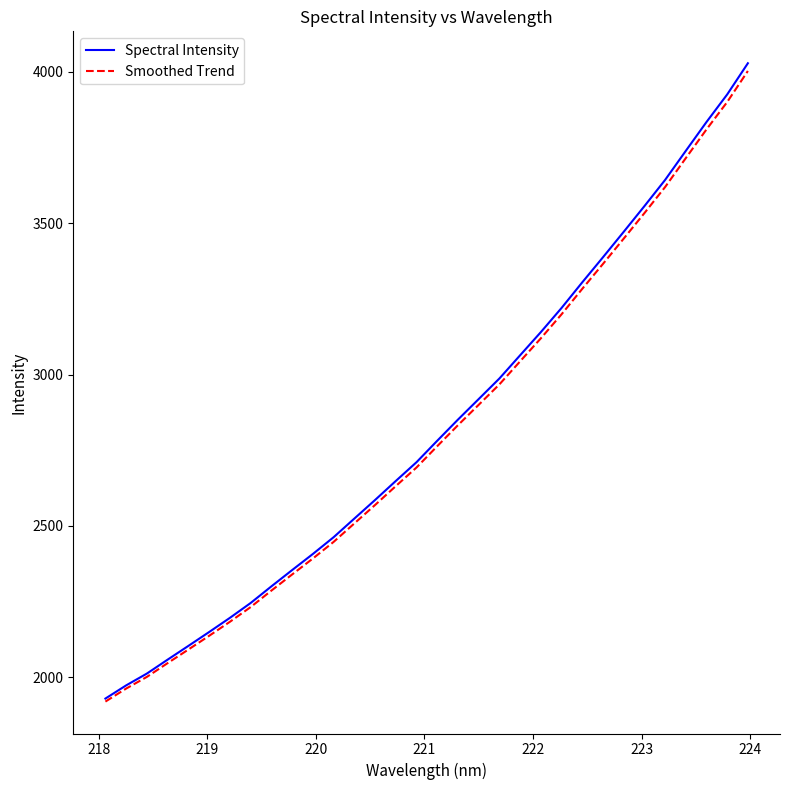

How many lines are shown in the chart?

2